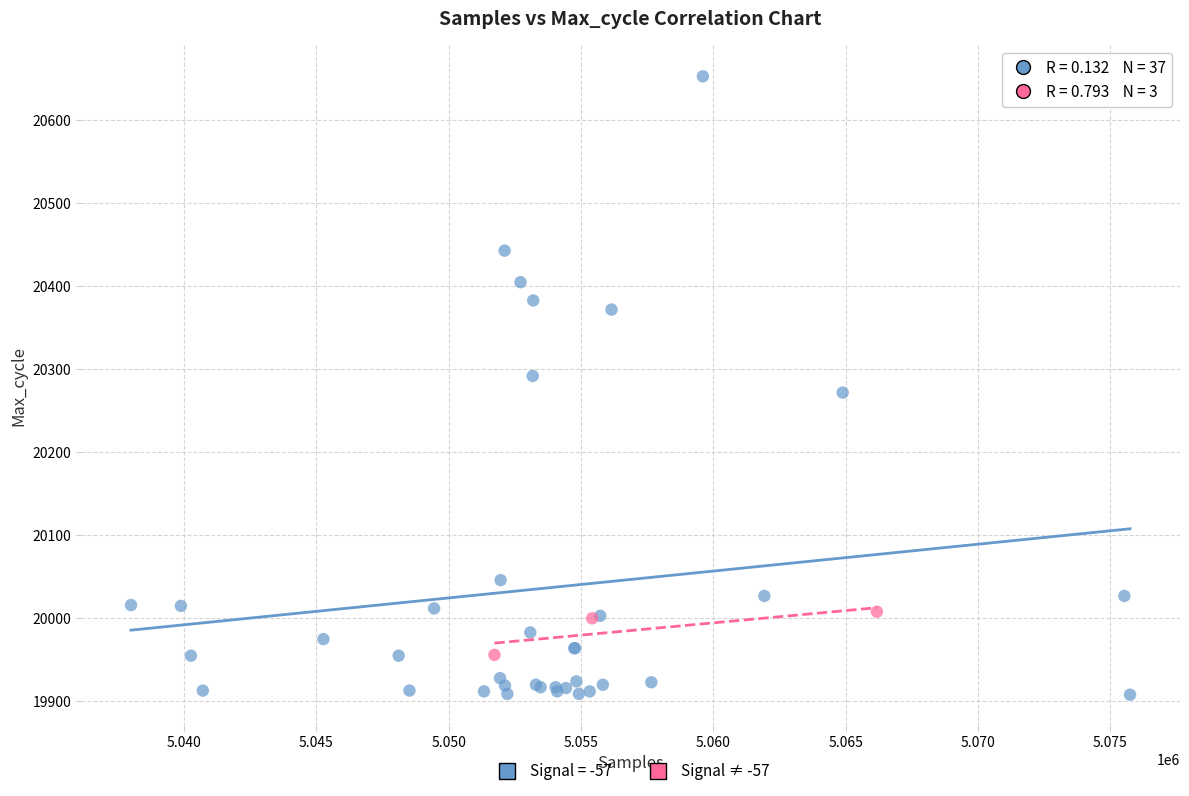

Which series has the widest spread of Y values?

Signal = -57